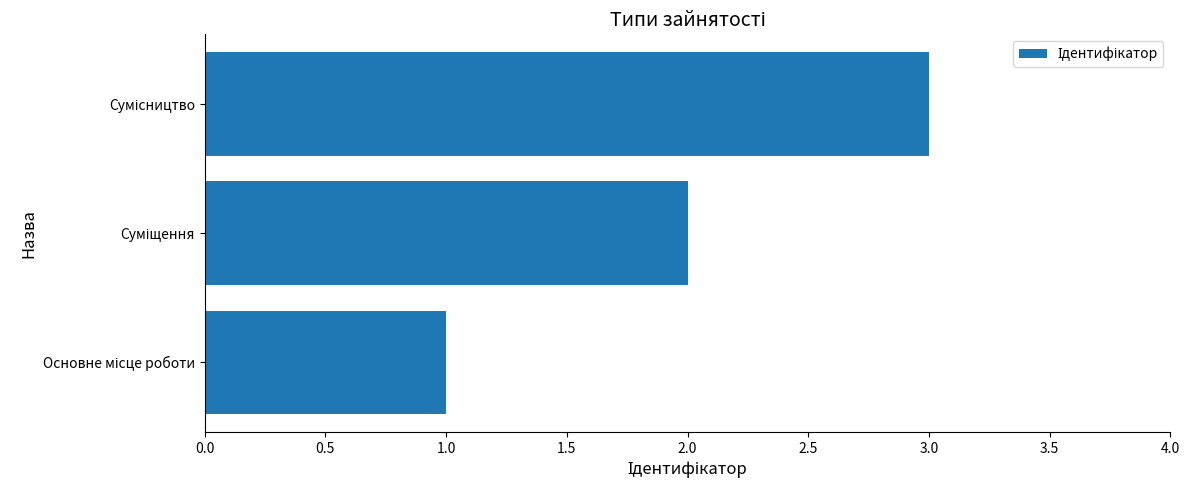

What is the sum of all values?

6